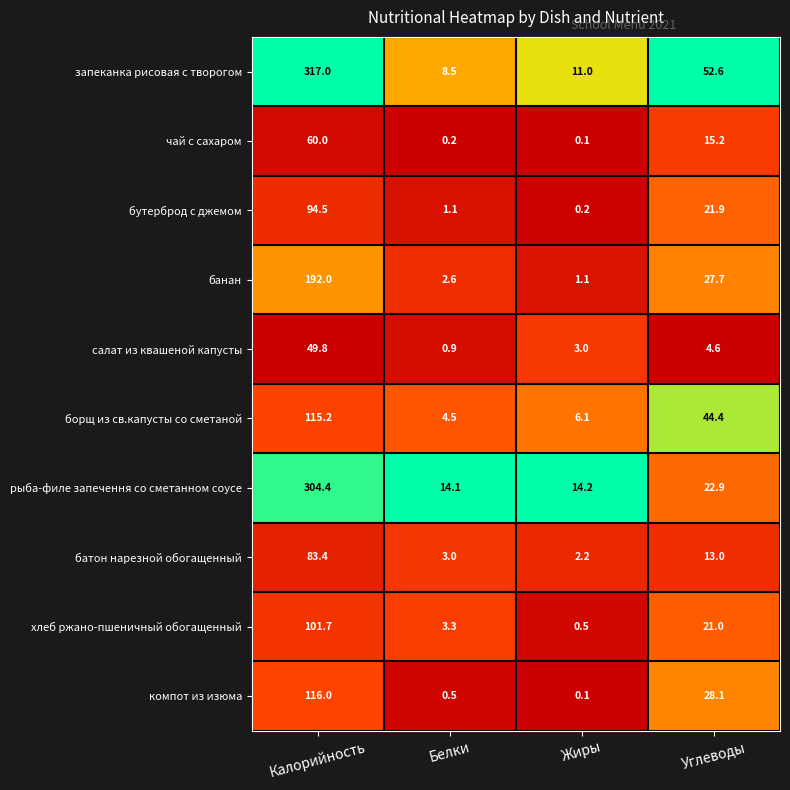

At Углеводы, list the series in order from largest to smallest.

запеканка рисовая с творогом, борщ из св.капусты со сметаной, компот из изюма, банан, рыба-филе запечення со сметанном соусе, бутерброд с джемом, хлеб ржано-пшеничный обогащенный, чай с сахаром, батон нарезной обогащенный, салат из квашеной капусты